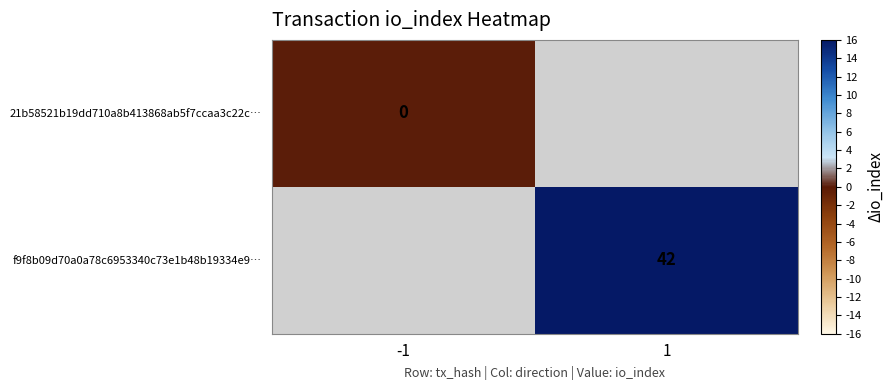

Is it true that f9f8b09d70a0a78c6953340c73e1b48b19334e9… equals 55 at 1?

False